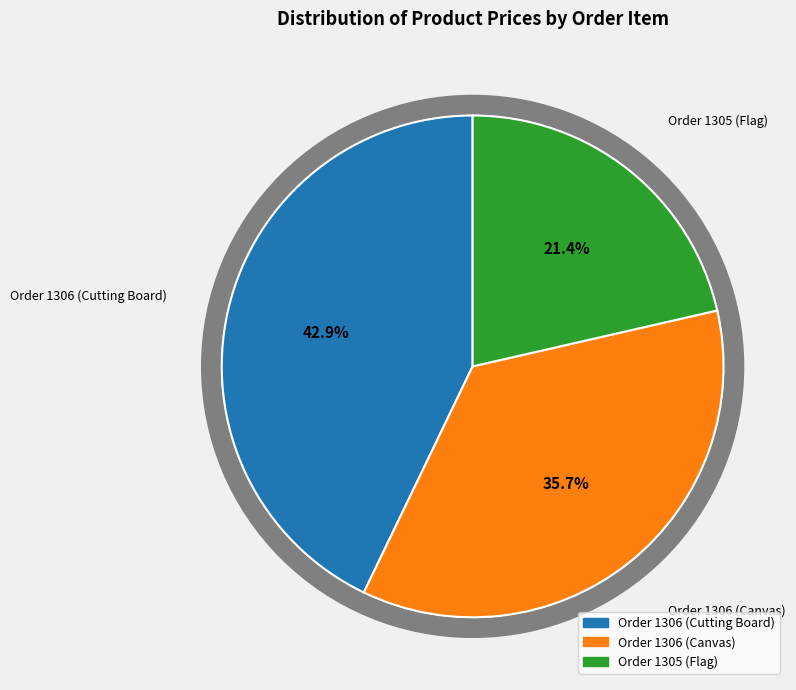

To the nearest percent, what percentage of the pie is Order 1306 (Canvas)?

36%